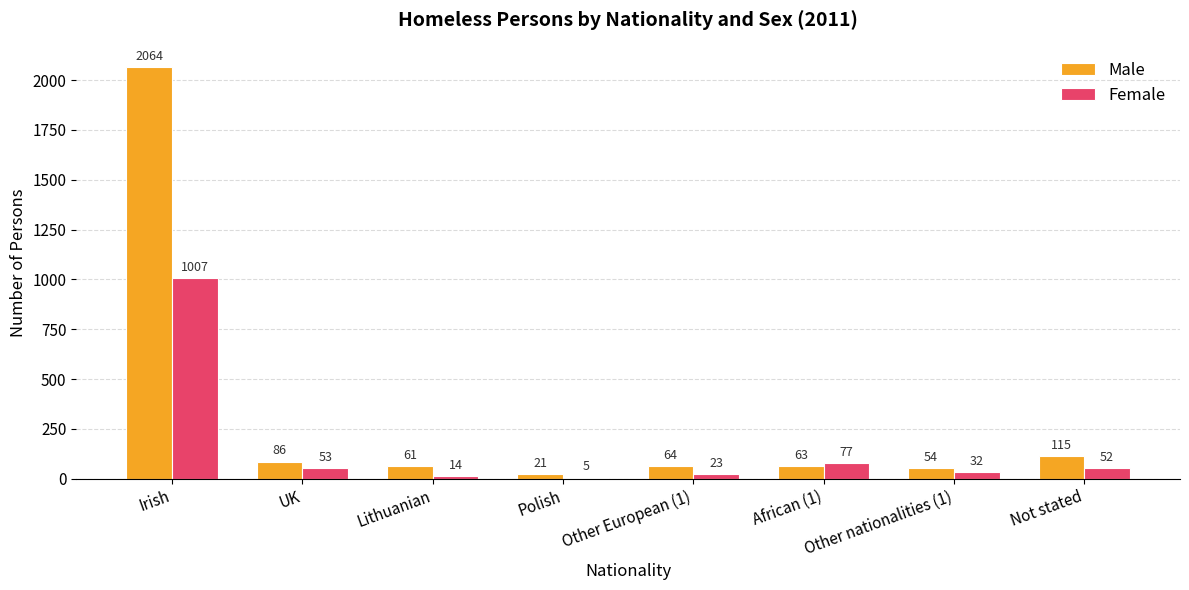

Where does the Female series first go above 52?

Irish